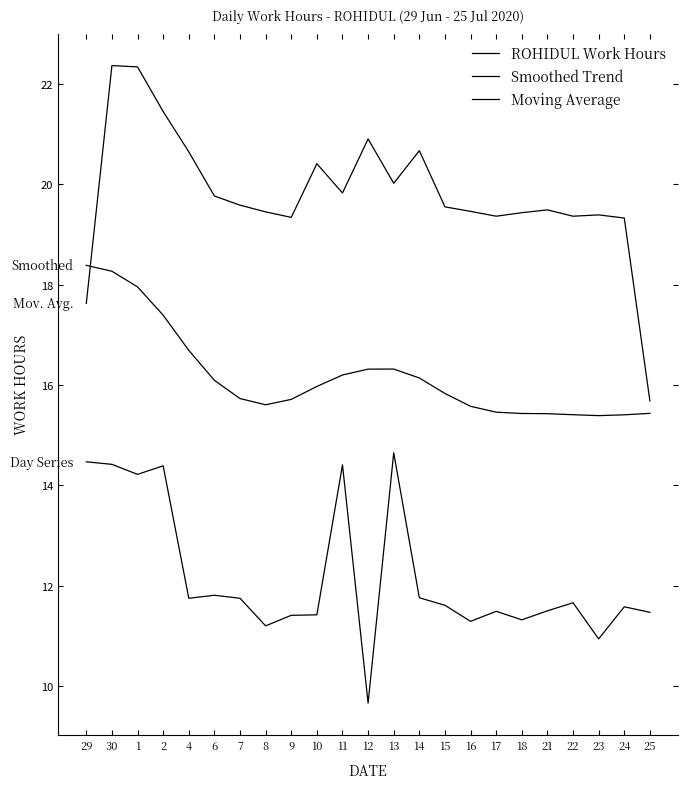

How many intersections are there between Smoothed Trend and Moving Average?

1